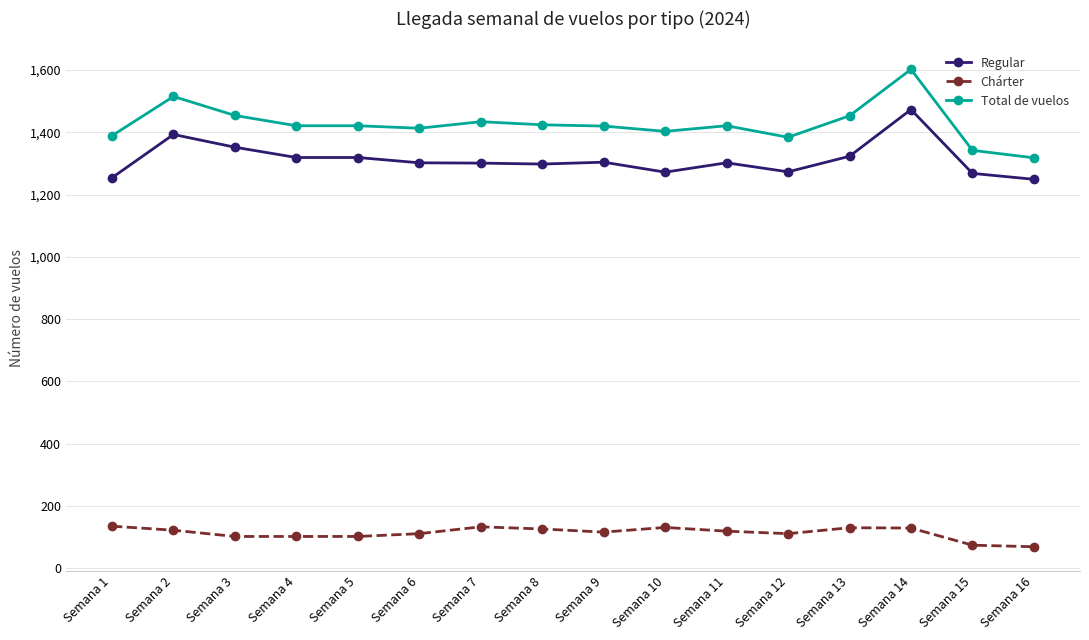

How many distinct data groups are displayed?

3